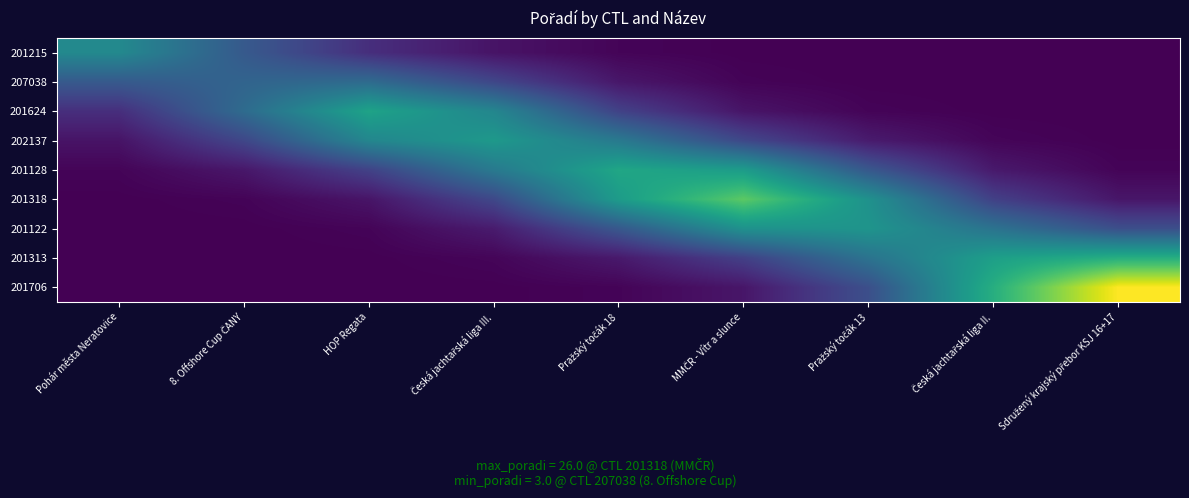

Reading left to right, list all the values displayed in this chart.

201215: Pohár města Neratovice=3.9	8. Offshore Cup ČANY=2.5	HOP Regata=1.5	Česká jachtařská liga III.=0.9	Pražský točák 18=0.6	MMČR - Vítr a slunce=0.5	Pražský točák 13=0.5	Česká jachtařská liga II.=0.5	Sdružený krajský přebor KSJ 16+17=0.5
207038: Pohár města Neratovice=2.5	8. Offshore Cup ČANY=2.8	HOP Regata=3.0	Česká jachtařská liga III.=2.0	Pražský točák 18=0.9	MMČR - Vítr a slunce=0.6	Pražský točák 13=0.5	Česká jachtařská liga II.=0.5	Sdružený krajský přebor KSJ 16+17=0.5
201624: Pohár města Neratovice=1.5	8. Offshore Cup ČANY=3.0	HOP Regata=4.6	Česká jachtařská liga III.=3.8	Pražský točák 18=1.9	MMČR - Vítr a slunce=0.9	Pražský točák 13=0.6	Česká jachtařská liga II.=0.5	Sdružený krajský přebor KSJ 16+17=0.5
202137: Pohár města Neratovice=0.9	8. Offshore Cup ČANY=2.0	HOP Regata=3.8	Česká jachtařská liga III.=4.3	Pražský točák 18=3.4	MMČR - Vítr a slunce=2.1	Pražský točák 13=1.0	Česká jachtařská liga II.=0.6	Sdružený krajský přebor KSJ 16+17=0.5
201128: Pohár města Neratovice=0.6	8. Offshore Cup ČANY=0.9	HOP Regata=1.9	Česká jachtařská liga III.=3.4	Pražský točák 18=4.7	MMČR - Vítr a slunce=4.4	Pražský točák 13=2.5	Česká jachtařská liga II.=1.0	Sdružený krajský přebor KSJ 16+17=0.6
201318: Pohár města Neratovice=0.5	8. Offshore Cup ČANY=0.6	HOP Regata=0.9	Česká jachtařská liga III.=2.1	Pražský točák 18=4.4	MMČR - Vítr a slunce=5.9	Pražský točák 13=4.1	Česká jachtařská liga II.=1.9	Sdružený krajský přebor KSJ 16+17=0.9
201122: Pohár města Neratovice=0.5	8. Offshore Cup ČANY=0.5	HOP Regata=0.6	Česká jachtařská liga III.=1.0	Pražský točák 18=2.5	MMČR - Vítr a slunce=4.1	Pražský točák 13=4.2	Česká jachtařská liga II.=3.2	Sdružený krajský přebor KSJ 16+17=2.2
201313: Pohár města Neratovice=0.5	8. Offshore Cup ČANY=0.5	HOP Regata=0.5	Česká jachtařská liga III.=0.6	Pražský točák 18=1.0	MMČR - Vítr a slunce=1.9	Pražský točák 13=3.2	Česká jachtařská liga II.=4.5	Sdružený krajský přebor KSJ 16+17=5.0
201706: Pohár města Neratovice=0.5	8. Offshore Cup ČANY=0.5	HOP Regata=0.5	Česká jachtařská liga III.=0.5	Pražský točák 18=0.6	MMČR - Vítr a slunce=0.9	Pražský točák 13=2.2	Česká jachtařská liga II.=5.0	Sdružený krajský přebor KSJ 16+17=7.7